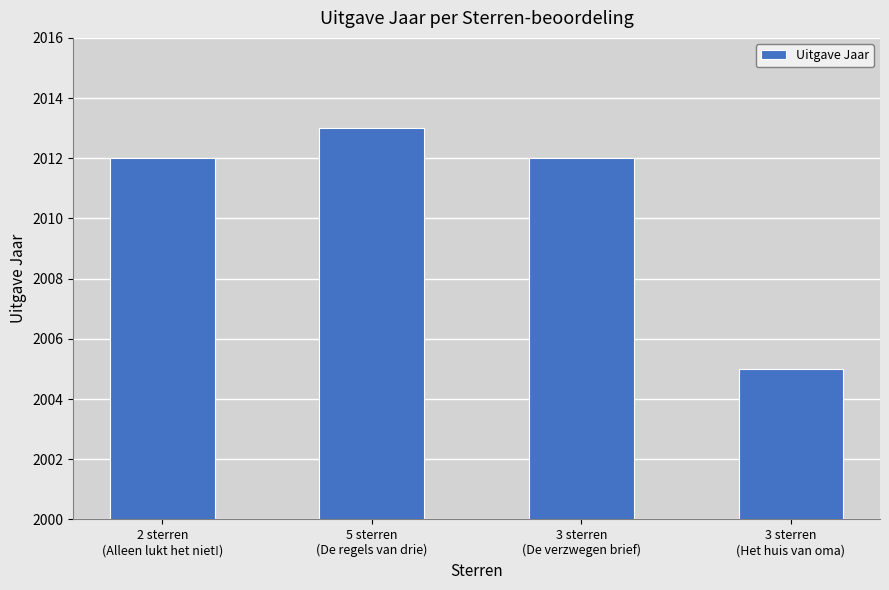

What is the difference between the maximum and minimum values?

8